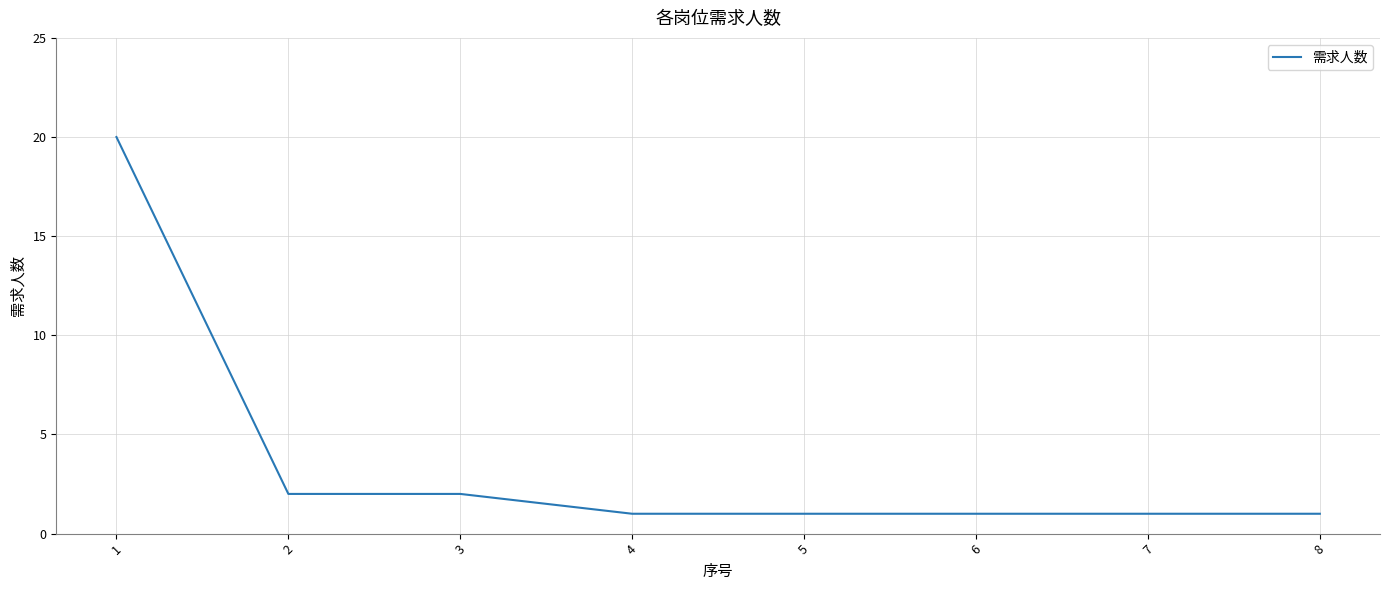

How many lines are shown in the chart?

1